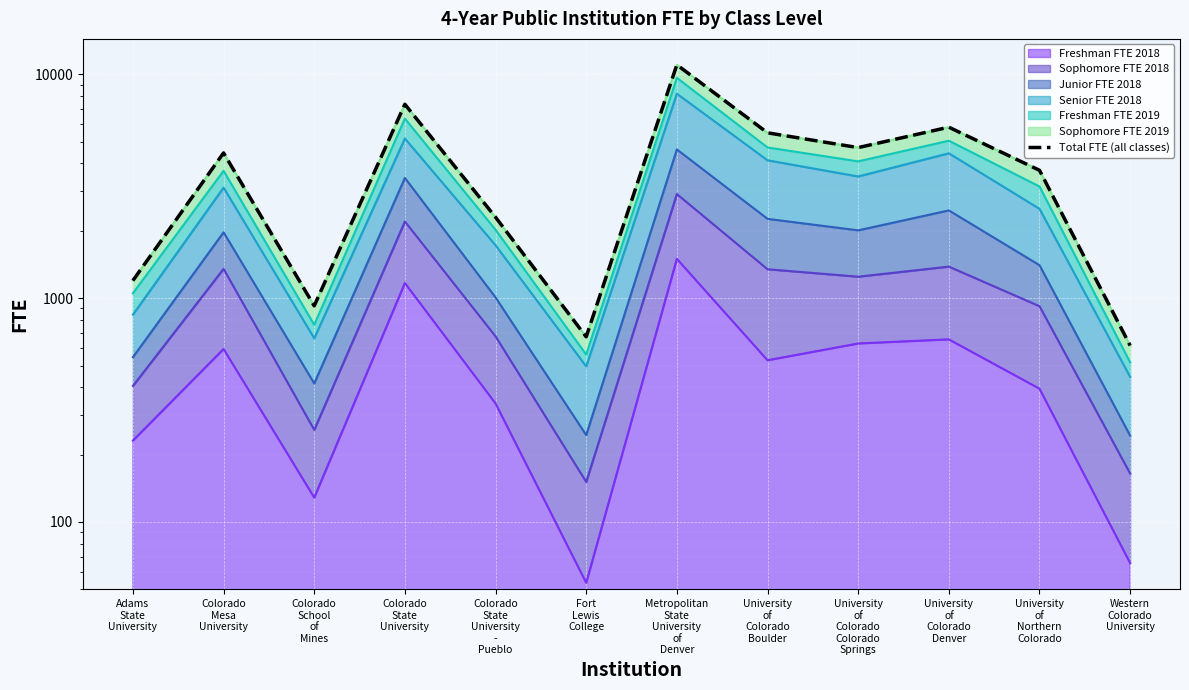

What is the difference between the maximum and minimum values?

10424.0